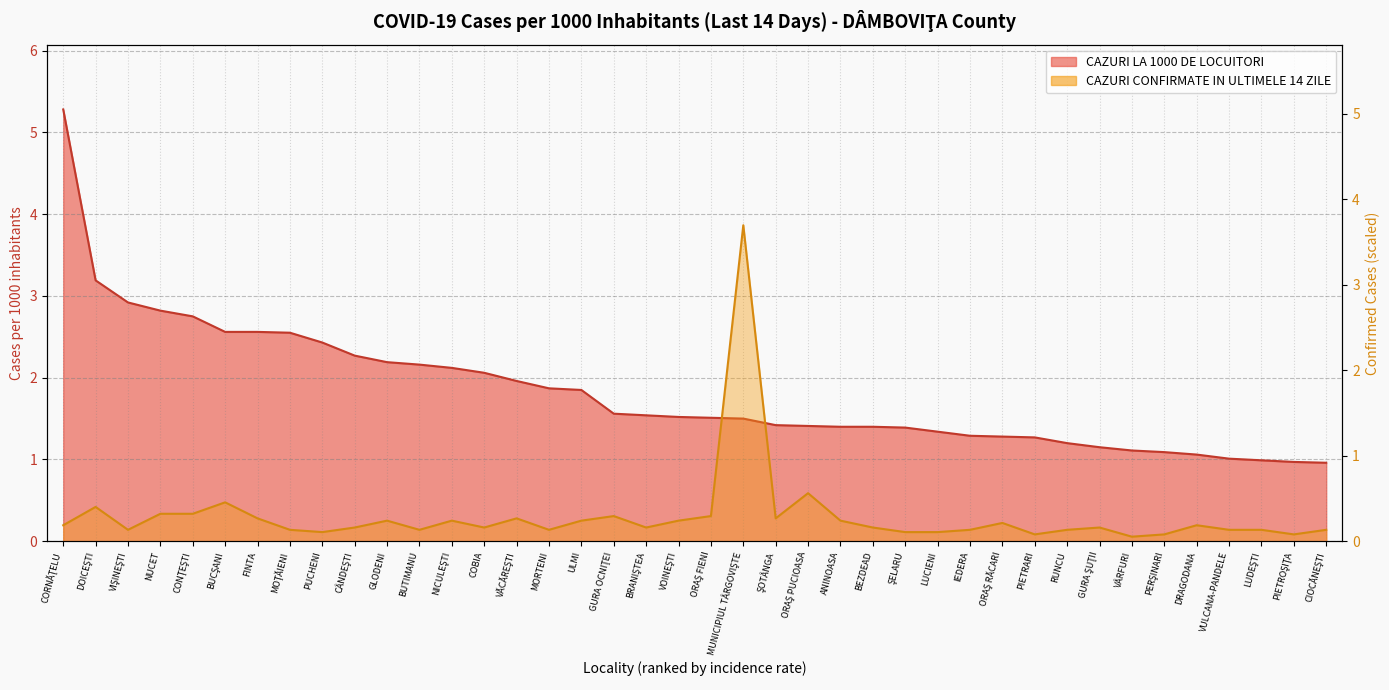

Which label corresponds to the largest value in the chart?

CORNĂŢELU